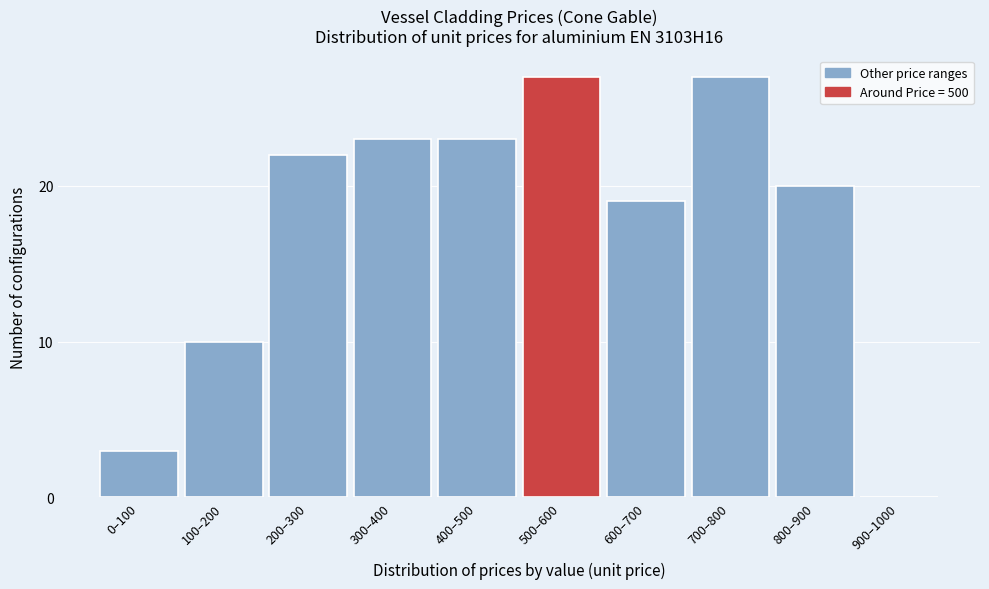

Reading right to left, list all the values displayed in this chart.

900–1000=0	800–900=20	700–800=27	600–700=19	500–600=27	400–500=23	300–400=23	200–300=22	100–200=10	0–100=3